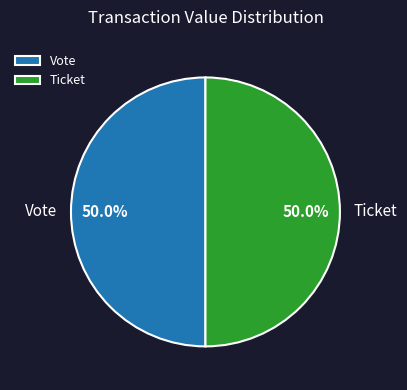

Combined, what portion of the pie is Vote and Ticket?

100.0%